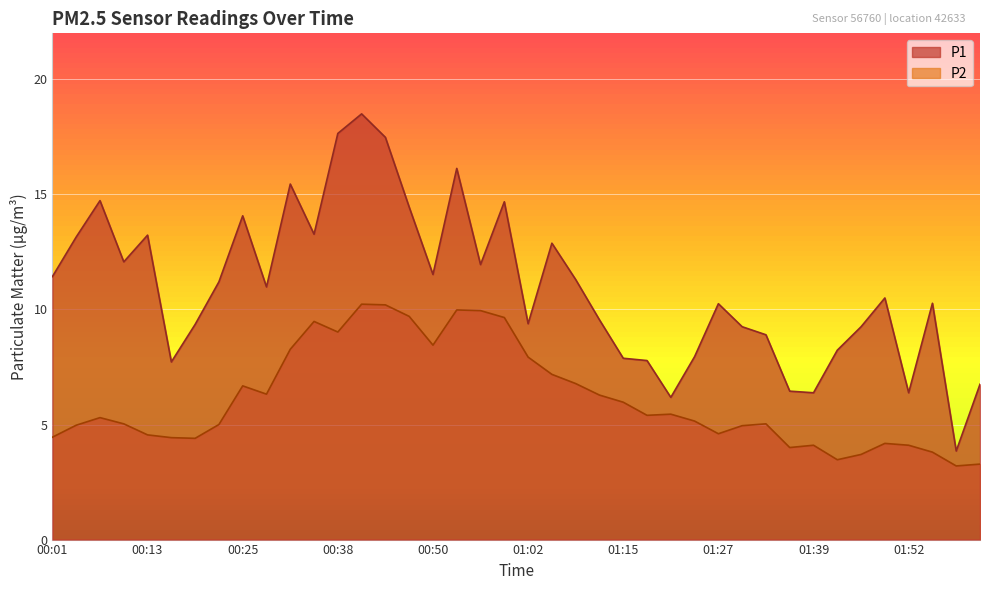

How many lines are shown in the chart?

2